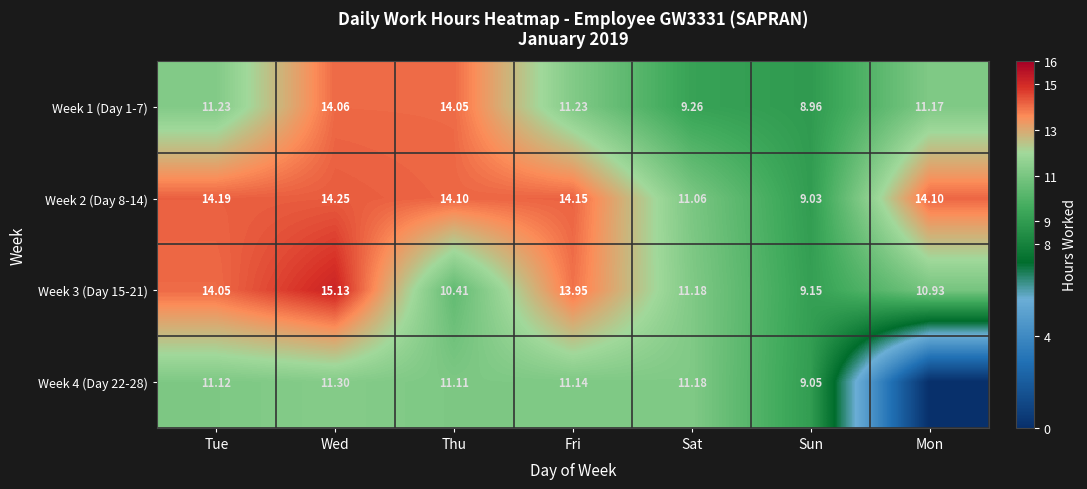

List the labels in order of Week 3 (Day 15-21) value, largest first.

Wed, Tue, Fri, Sat, Mon, Thu, Sun